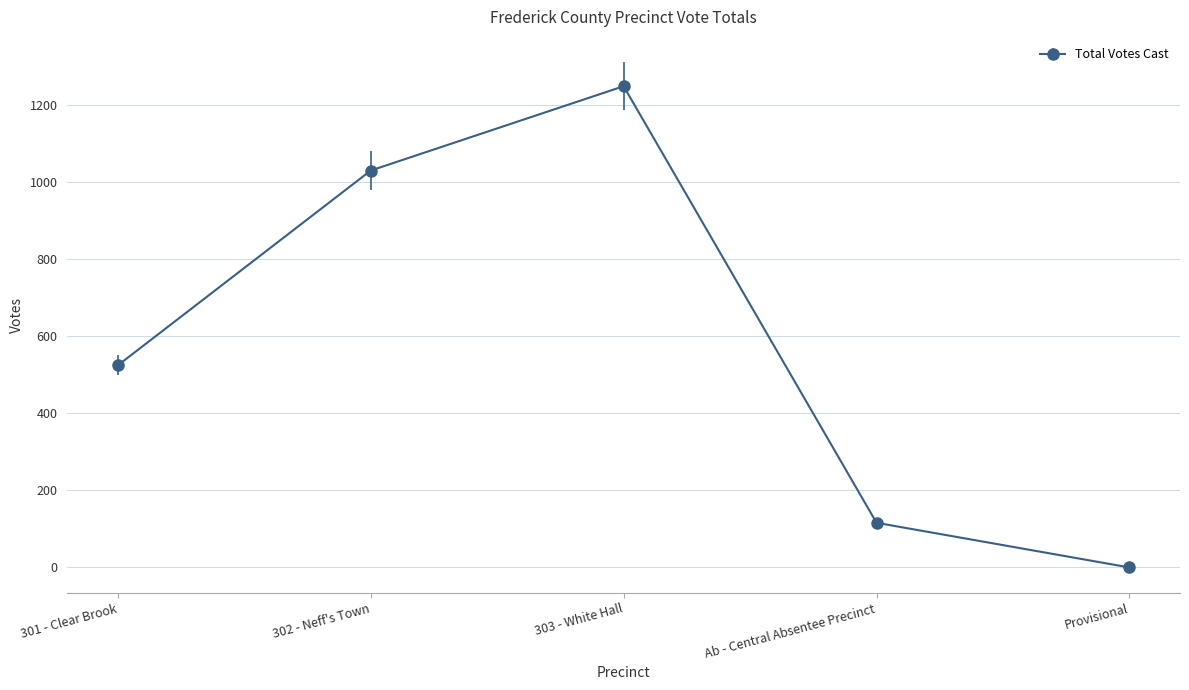

Reading right to left, list all the values displayed in this chart.

Provisional=0	Ab - Central Absentee Precinct=116	303 - White Hall=1250	302 - Neff's Town=1031	301 - Clear Brook=525